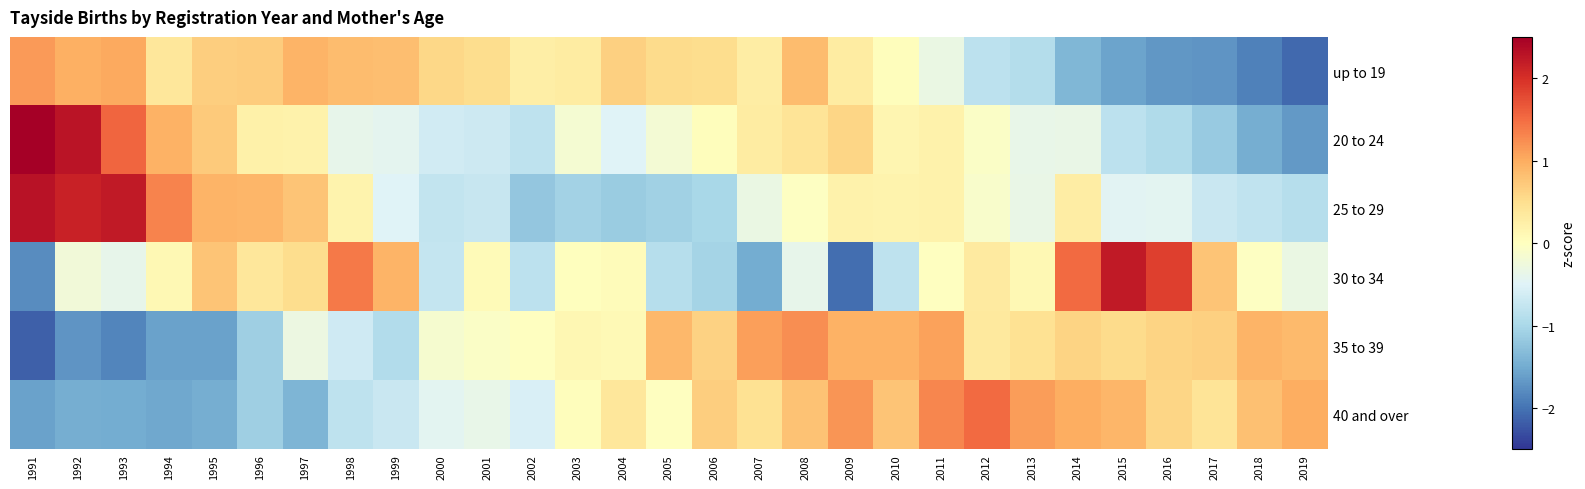

Which series changed the most between 1997 and 2018?

up to 19